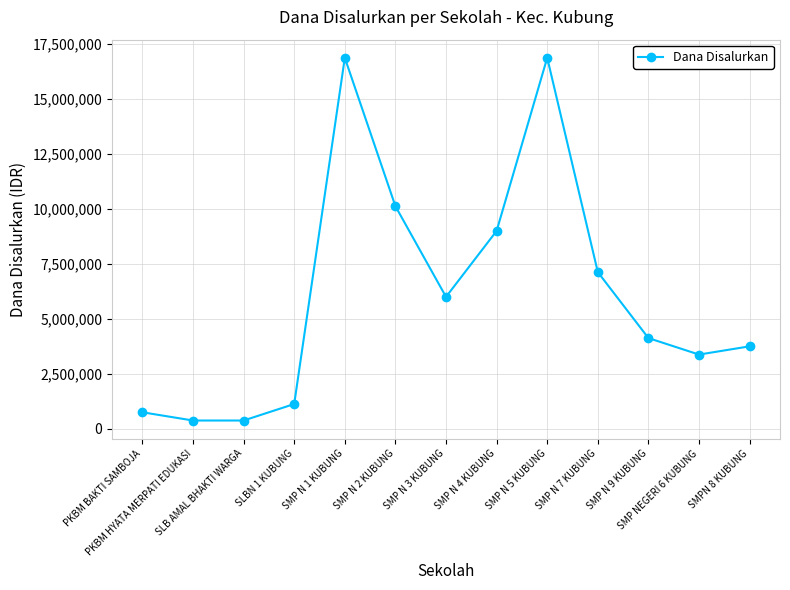

Approximately how many times larger is the value at SMP N 7 KUBUNG compared to SLB AMAL BHAKTI WARGA?

19.0